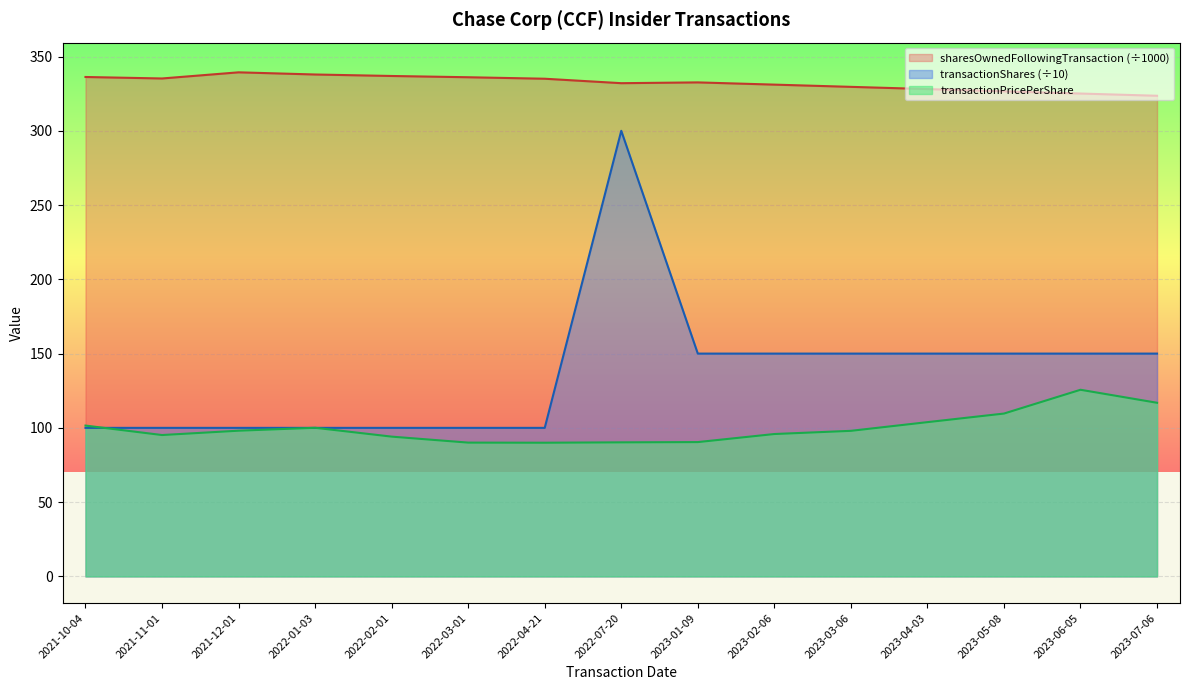

True or false: transactionPricePerShare and sharesOwnedFollowingTransaction cross at least once.

False